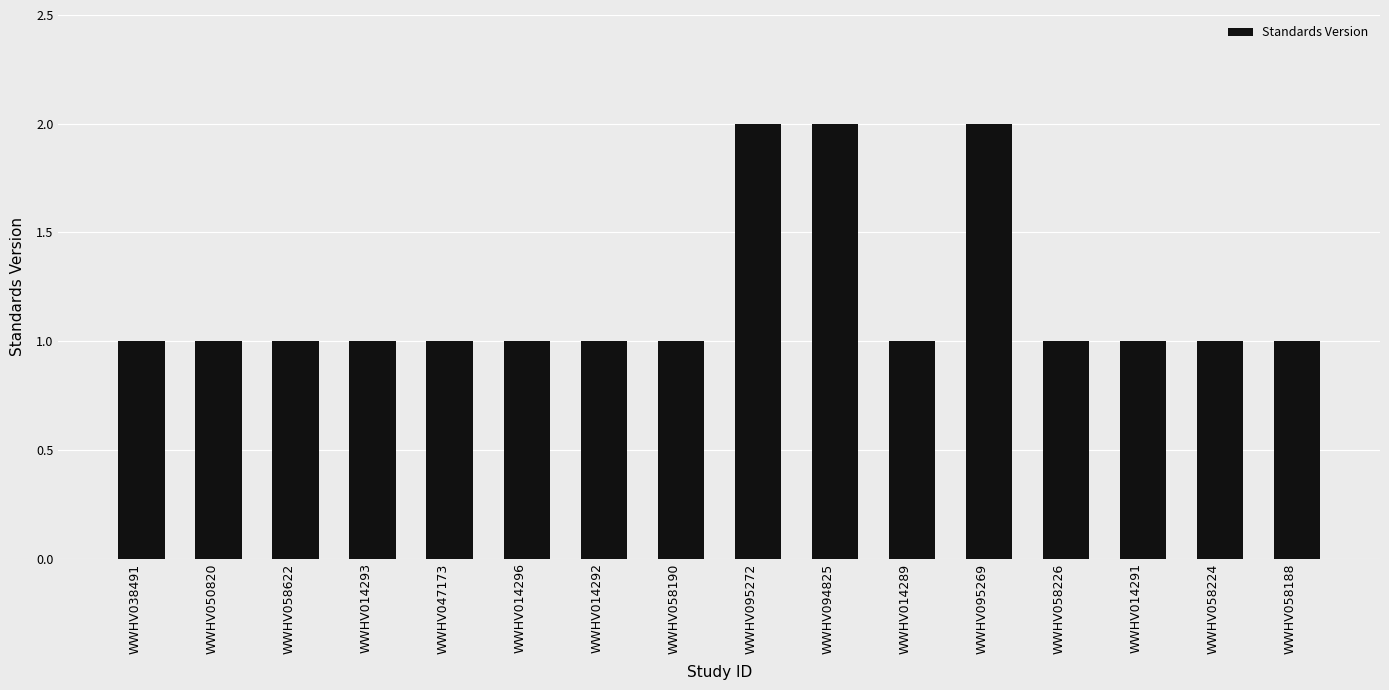

Reading left to right, extract all data points from this chart.

1	1	1	1	1	1	1	1	2	2	1	2	1	1	1	1